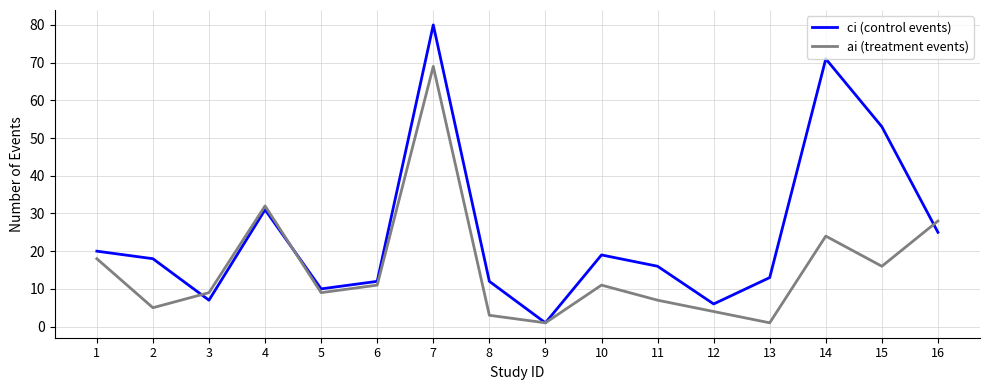

Which series has the largest range (max minus min)?

ci (control events)